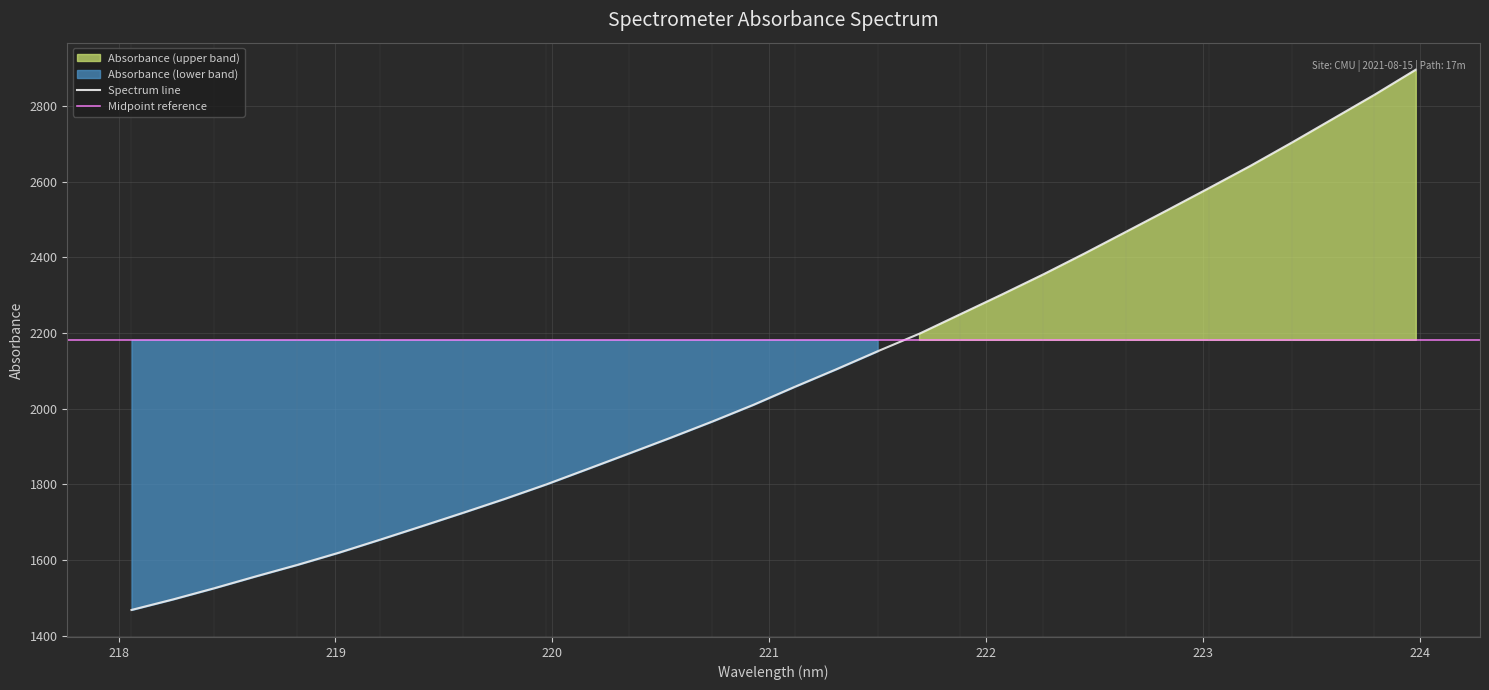

Rank the categories by value from lowest to highest.

218.0596, 218.2508, 218.442, 218.6332, 218.8244, 219.0156, 219.2067, 219.3979, 219.589, 219.7801, 219.9712, 220.1623, 220.3533, 220.5444, 220.7354, 220.9264, 221.1174, 221.3083, 221.4993, 221.6902, 221.8812, 222.0721, 222.263, 222.4538, 222.6447, 222.8355, 223.0264, 223.2172, 223.408, 223.5987, 223.7895, 223.9802